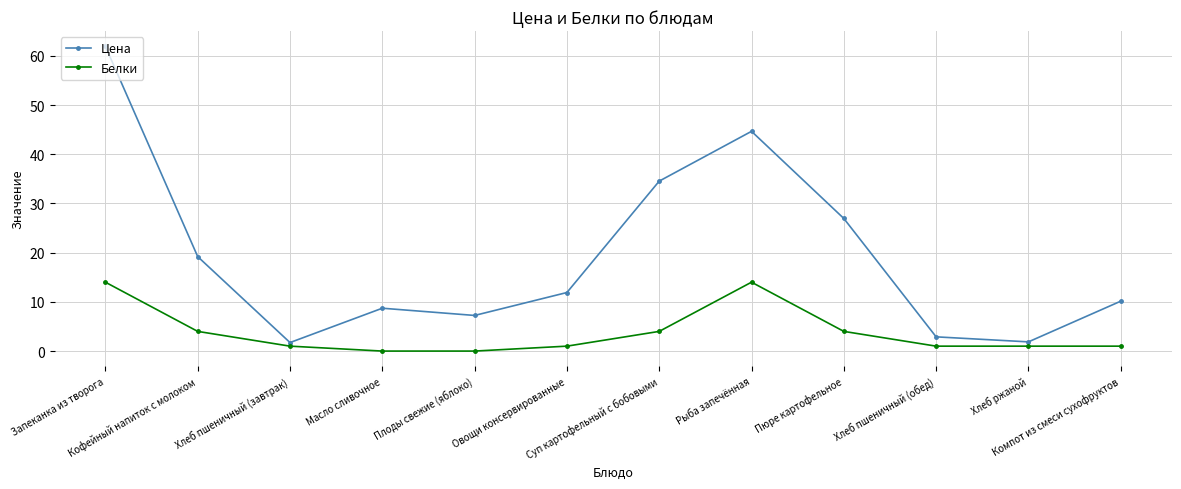

What is the label of the 2nd point from the left?

Кофейный напиток с молоком